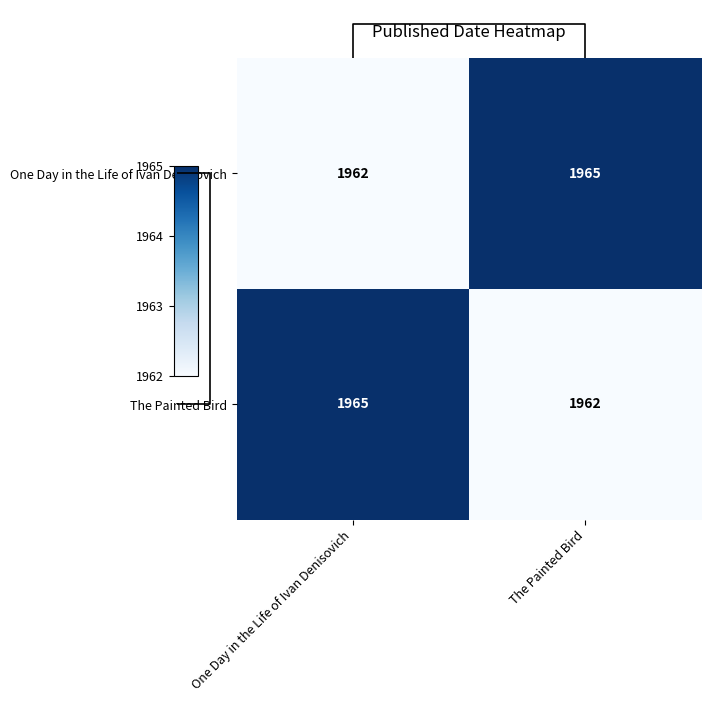

Reading left to right, extract all data points from this chart.

One Day in the Life of Ivan Denisovich: One Day in the Life of Ivan Denisovich=1962	The Painted Bird=1965
The Painted Bird: One Day in the Life of Ivan Denisovich=1965	The Painted Bird=1962